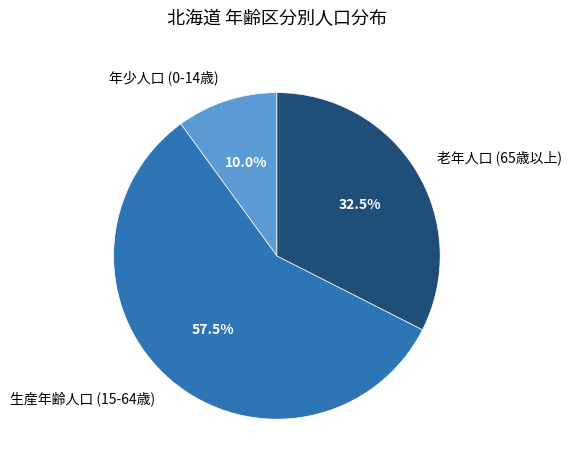

Does 生産年齢人口 (15-64歳) represent more than half of the total?

Yes